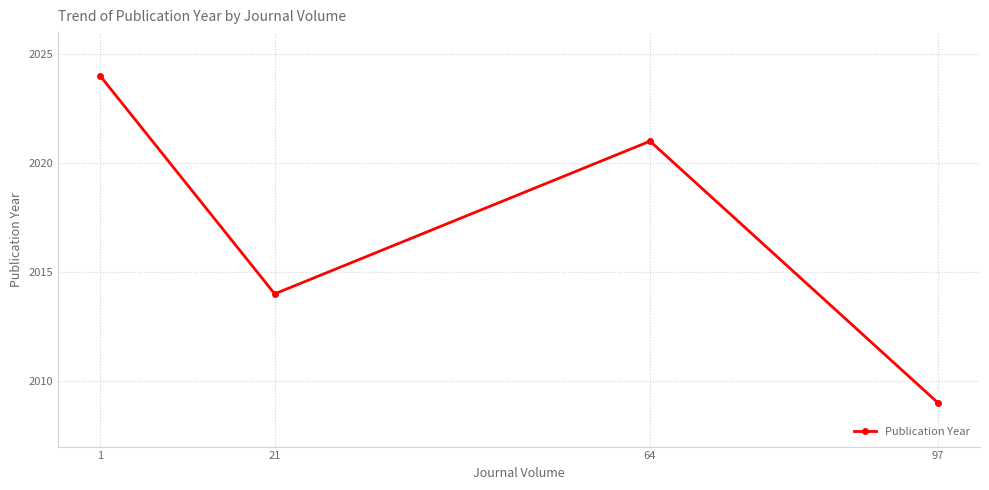

Is it true that the value at 64 is 2785?

False